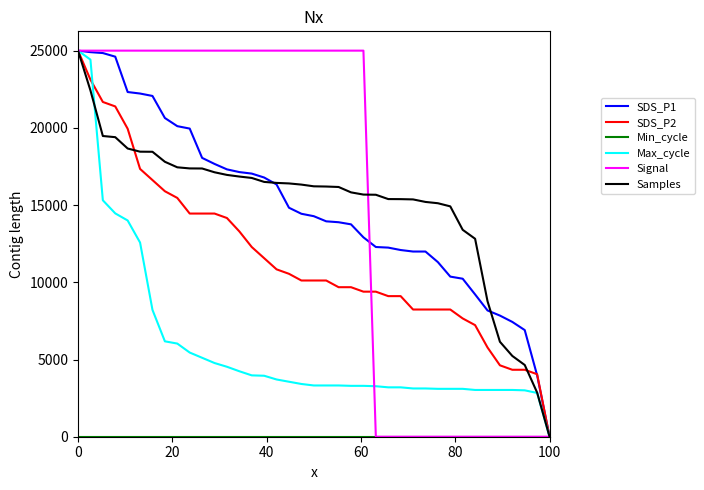

What is the maximum value for Max_cycle?

25000.0